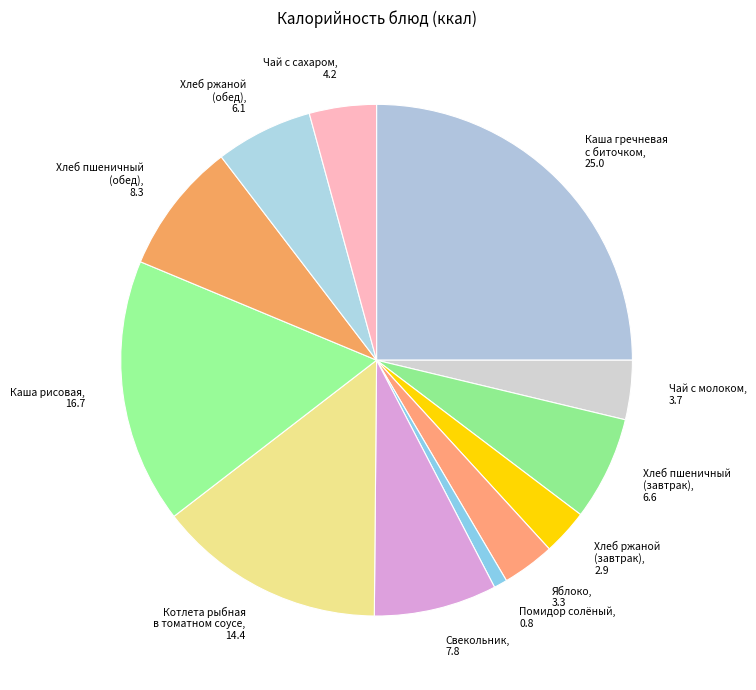

Which has a higher value, Хлеб пшеничный (обед) or Чай с сахаром?

Хлеб пшеничный (обед)